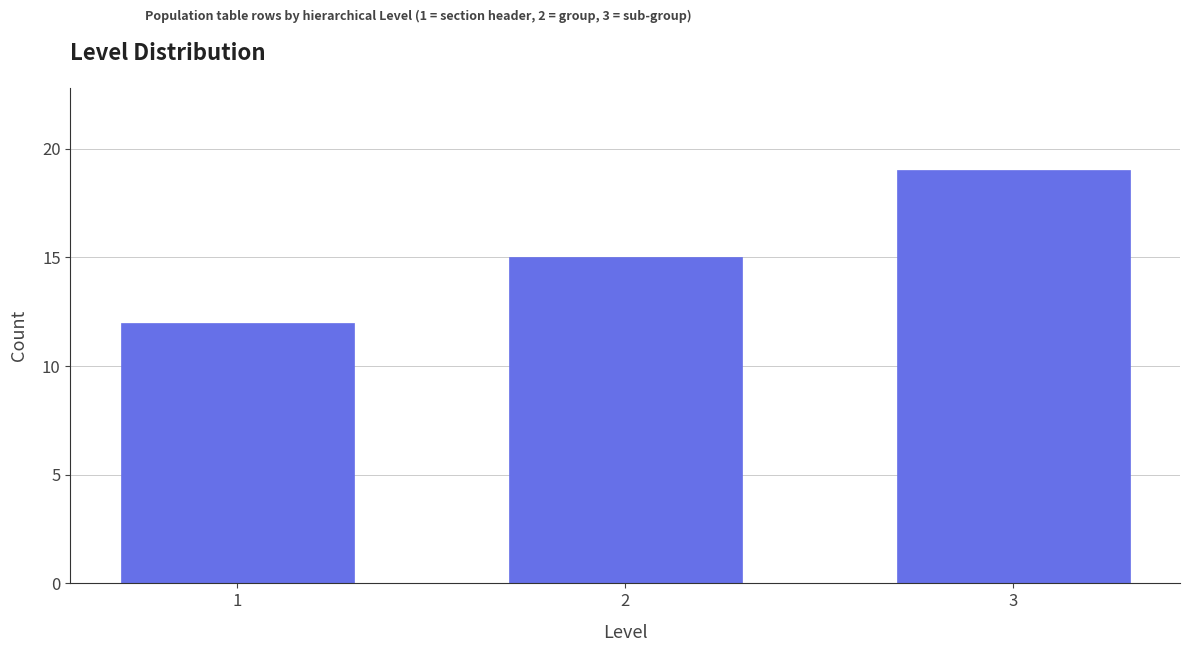

Reading left to right, extract all data points from this chart.

12	15	19